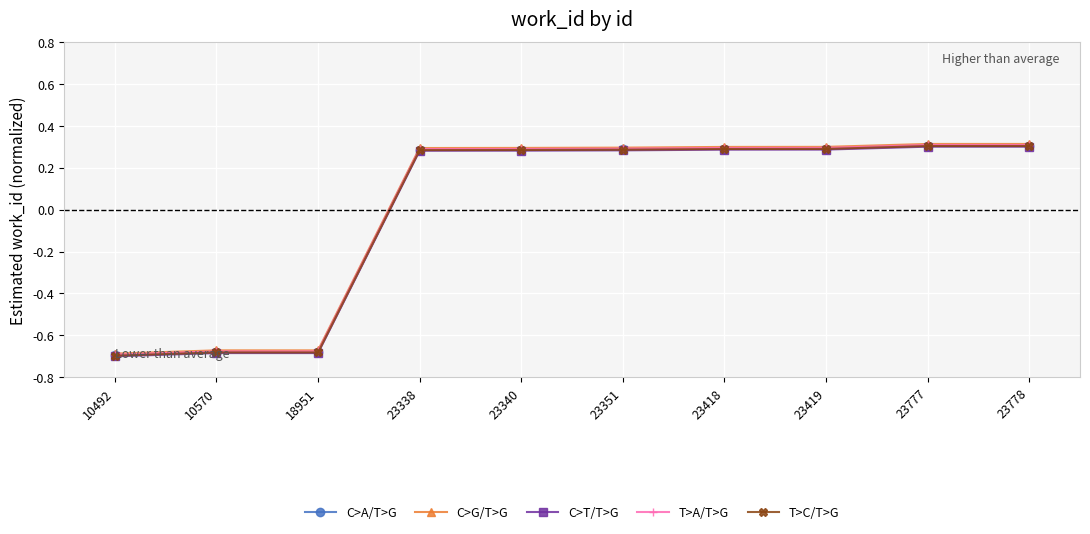

What is the total value across all series at 23778?

1.5